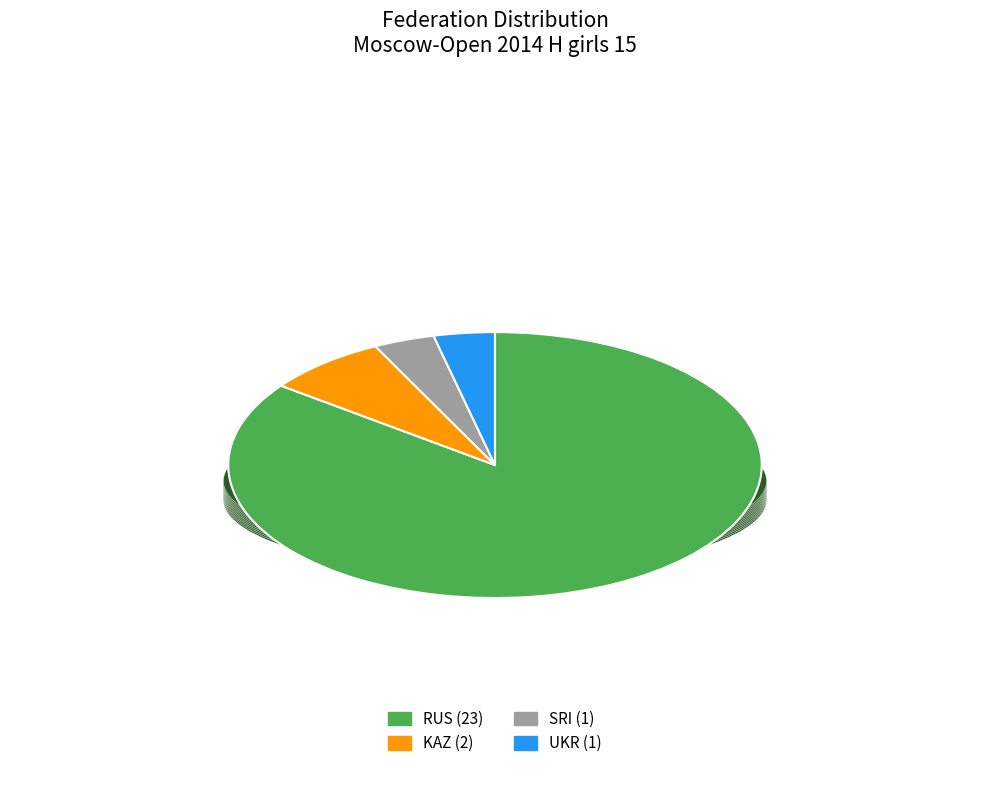

Is it true that KAZ is 21% of the pie?

False